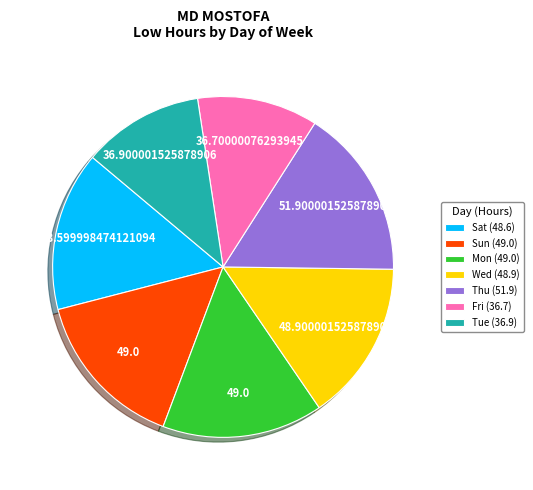

Does any single category account for the majority?

No